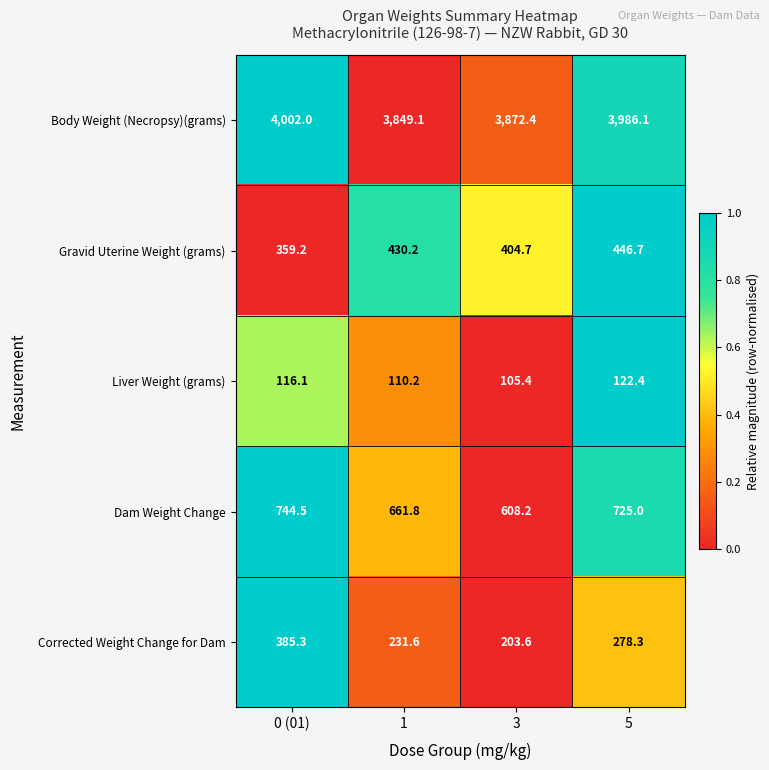

Which series has the widest spread of values?

Corrected Weight Change for Dam